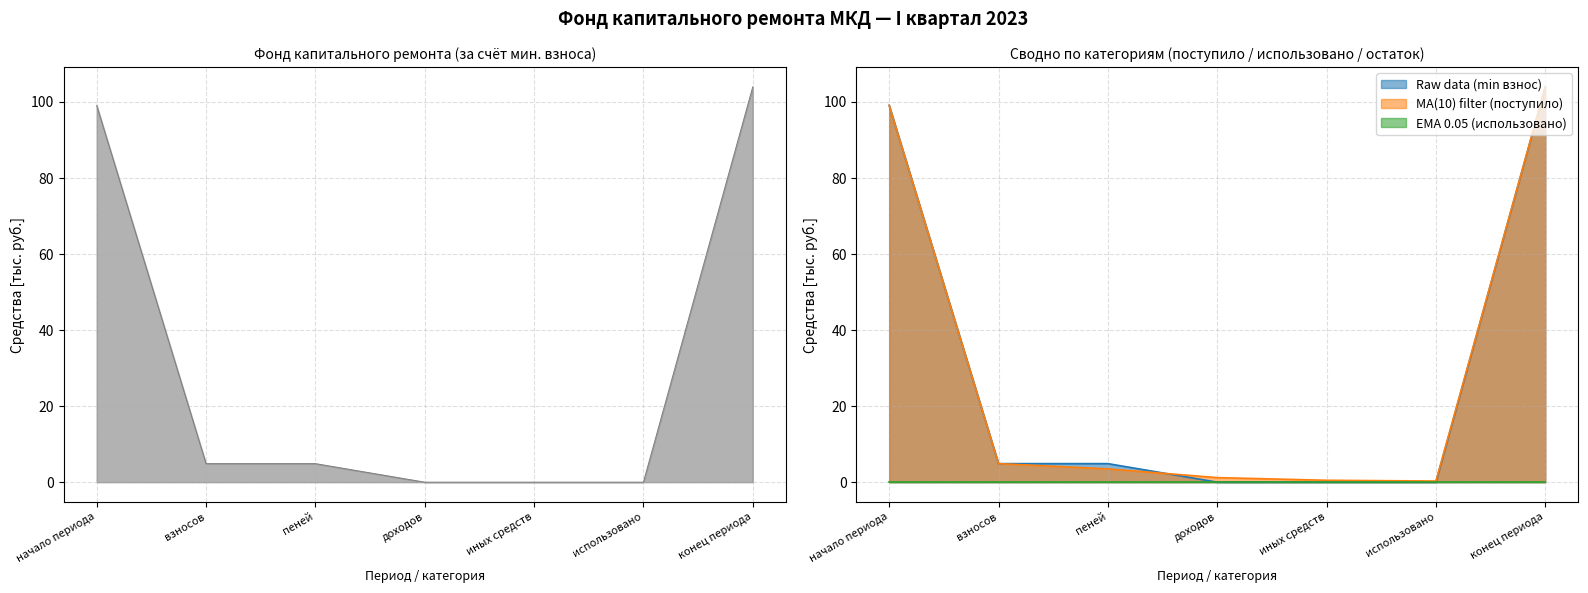

Where do MA(10) filter (поступило) and Raw data (min взнос) first cross each other?

пеней and доходов